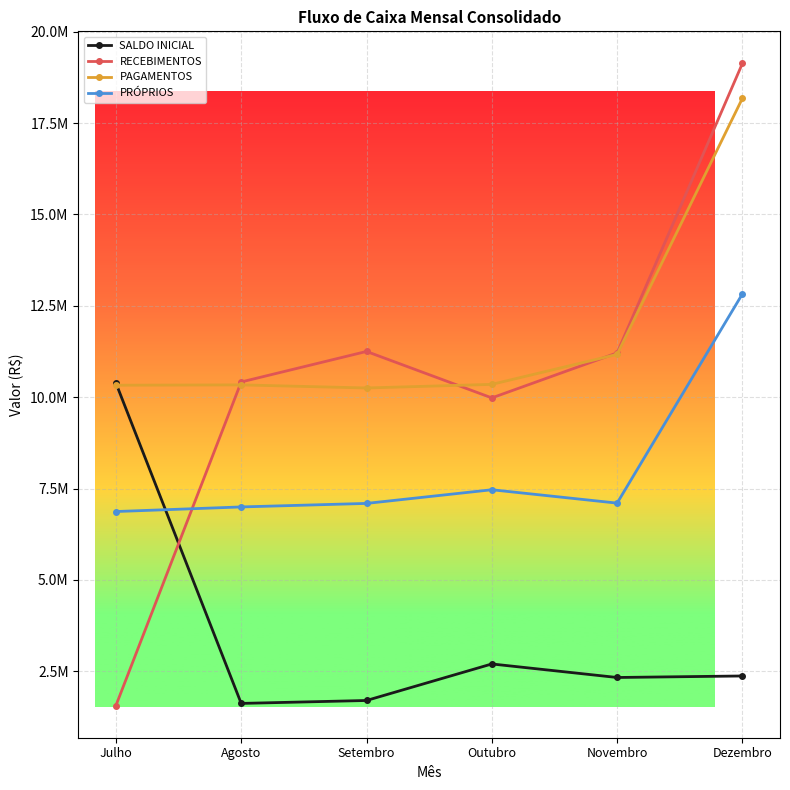

Does the chart have visible grid lines?

Yes